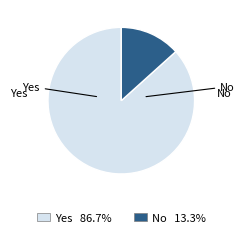

How many slices are in this pie chart?

2